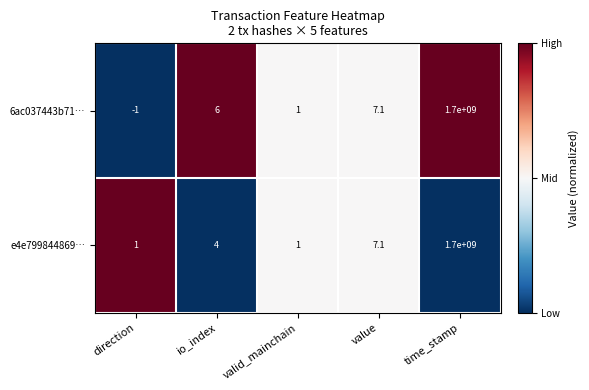

At io_index, list the series in order from largest to smallest.

6ac037443b71…, e4e799844869…